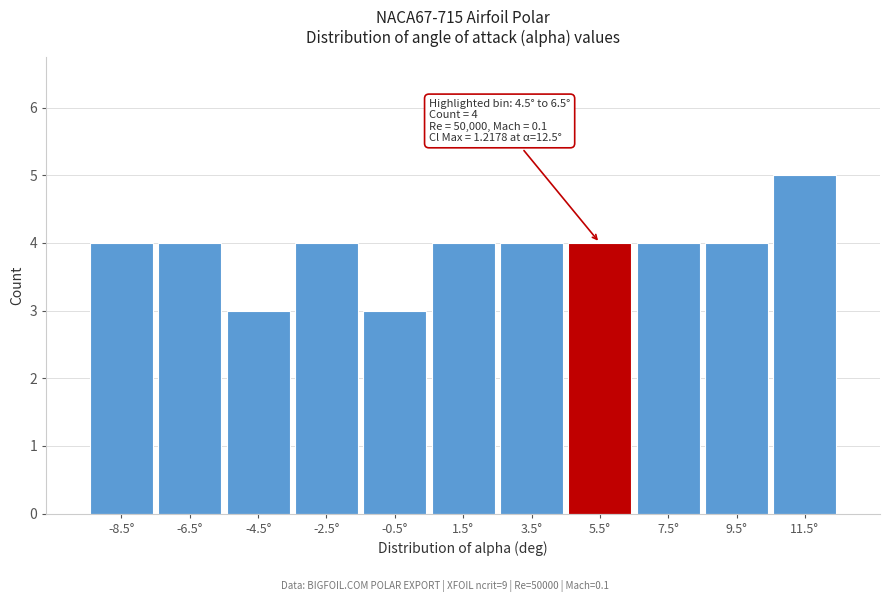

Reading left to right, what are all the values shown in this chart?

-8.5°=4	-6.5°=4	-4.5°=3	-2.5°=4	-0.5°=3	1.5°=4	3.5°=4	5.5°=4	7.5°=4	9.5°=4	11.5°=5